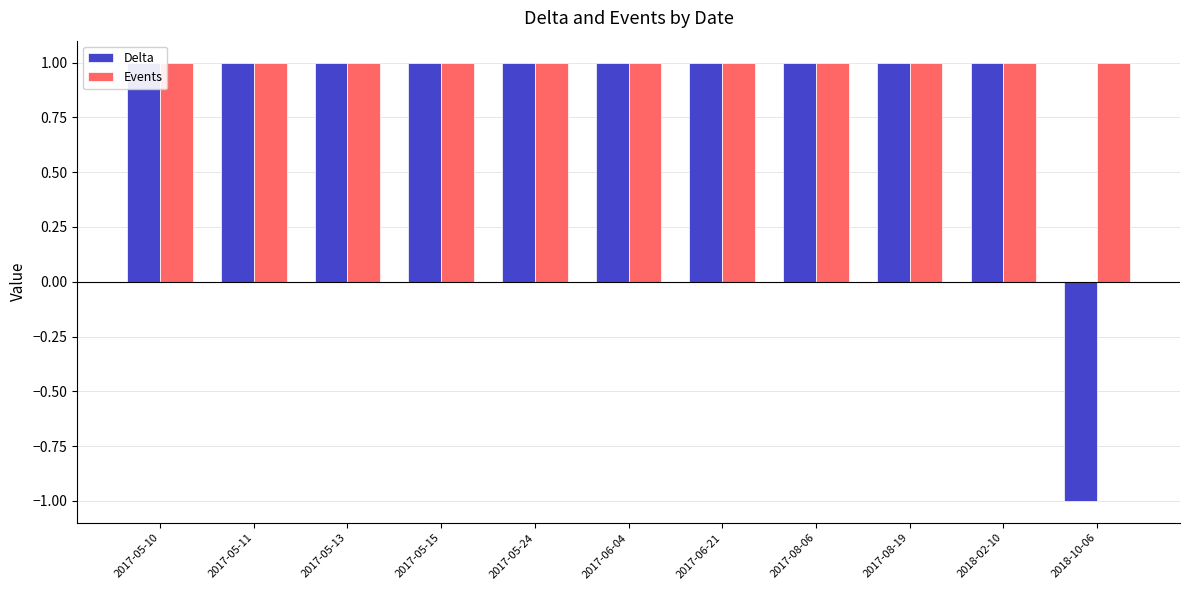

How many negative values does the Delta series have?

1